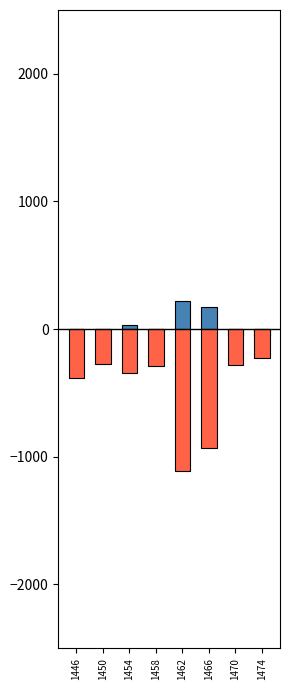

True or false: col_6 has a value of -280 at 1470.

True